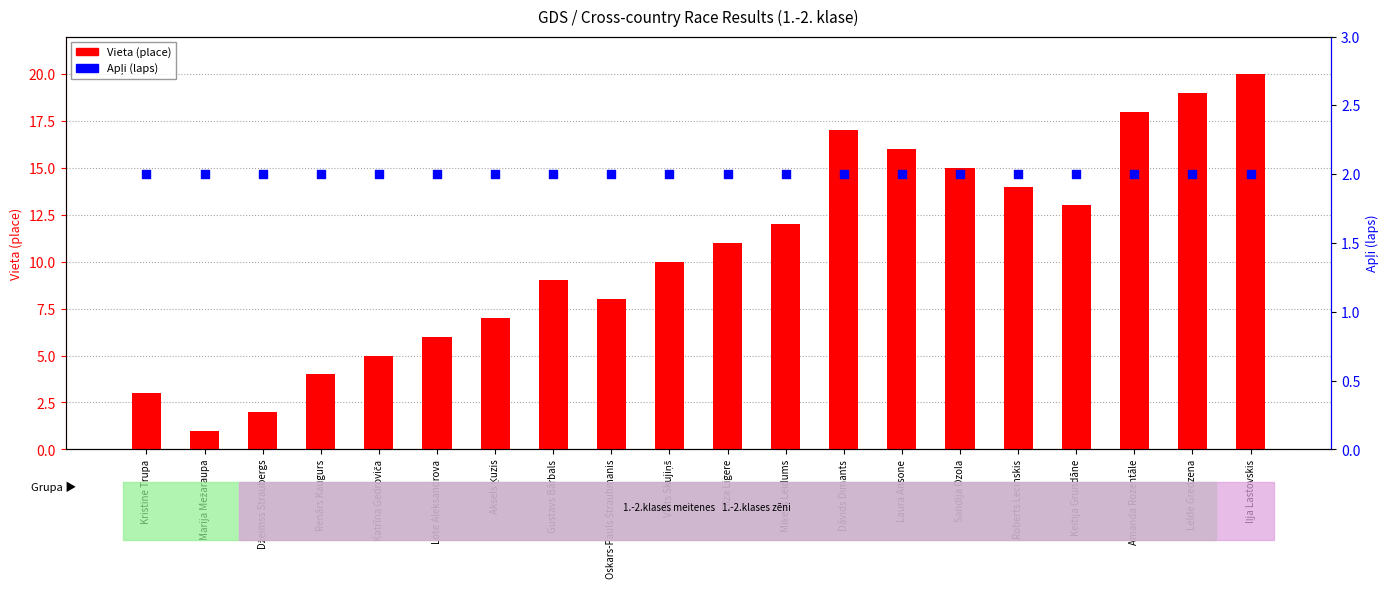

What is the total value across all series at Marija Mežaraupa?

3